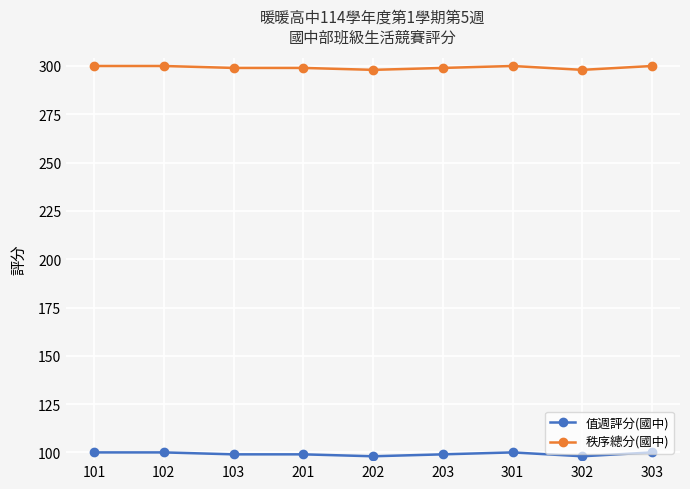

How many lines are shown in the chart?

2